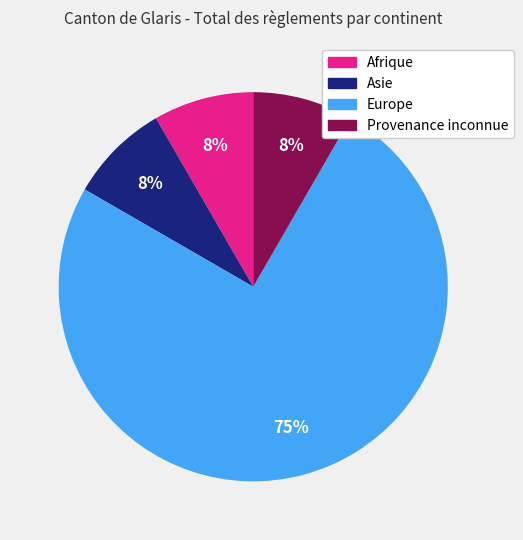

True or false: Afrique accounts for 1% of the total.

False